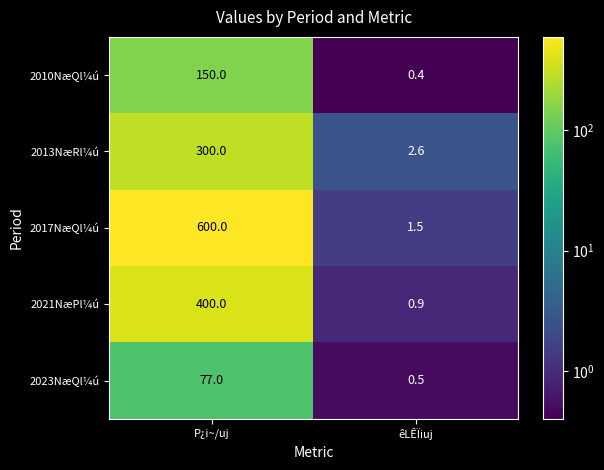

What is the sum of the 2017NæQl¼ú values at êLÊÏiuj and P¿i~/uj?

601.5